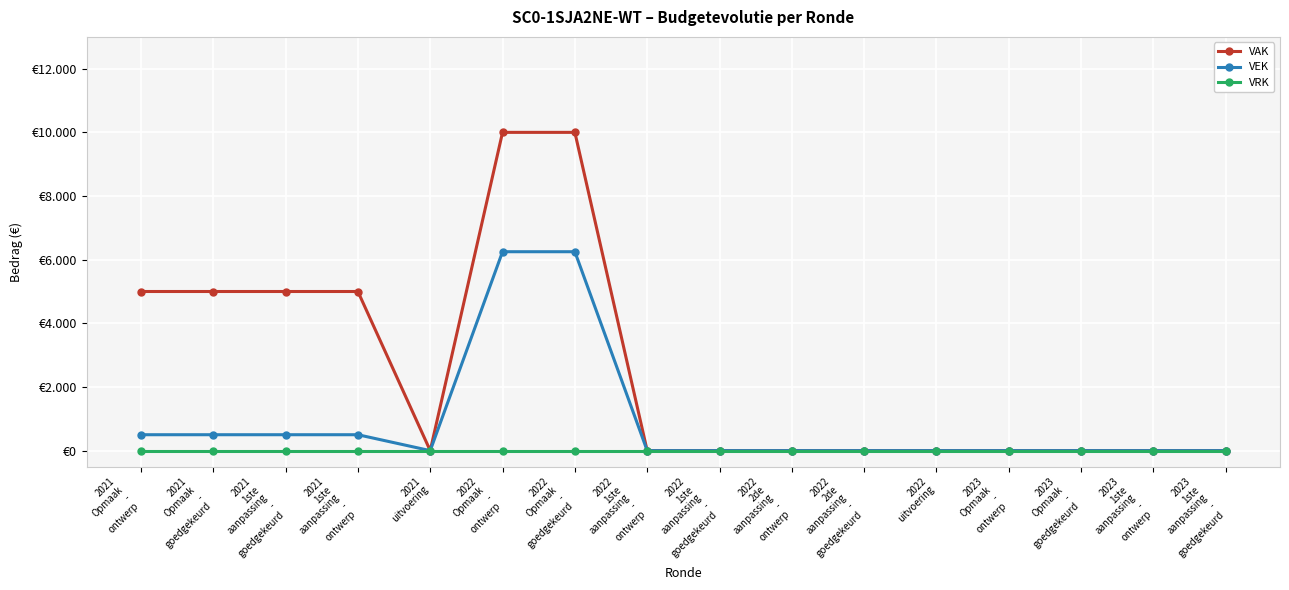

How many interior local valleys does the VAK series have?

1